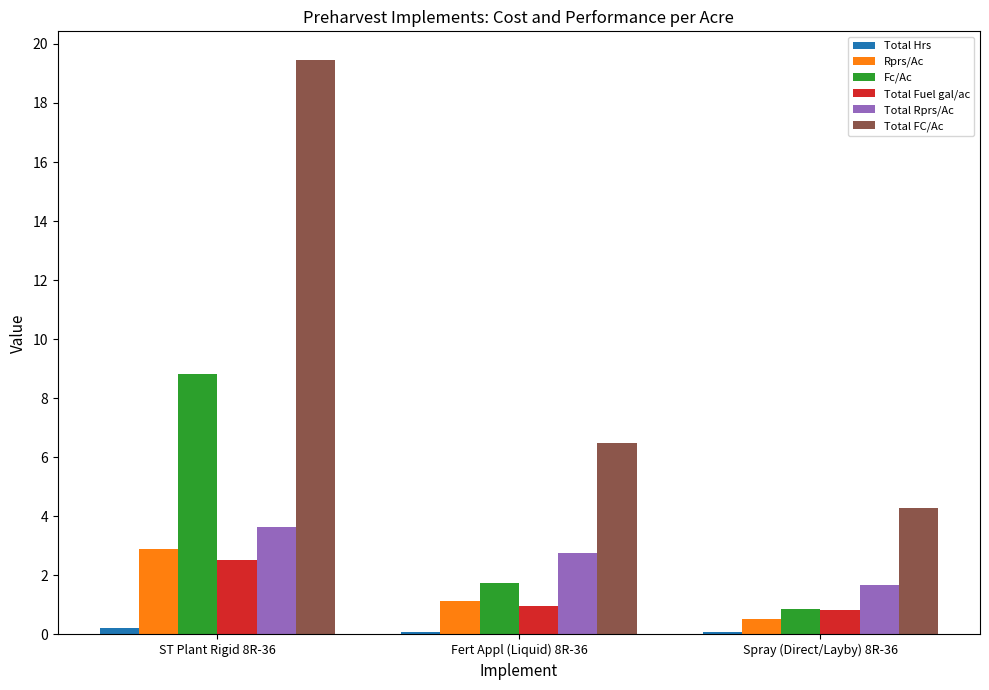

What is the approximate value of Total Fuel gal/ac at Spray (Direct/Layby) 8R-36?

0.8